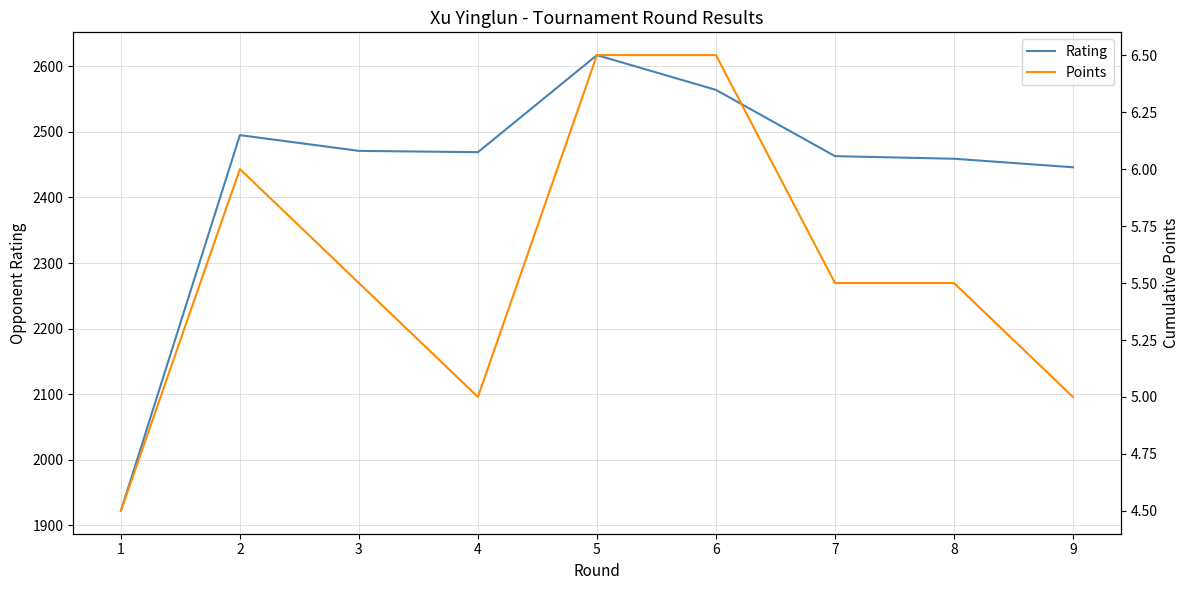

Reading right to left, list all the values displayed in this chart.

Rating: 2446.0	2459.0	2463.0	2564.0	2617.0	2469.0	2471.0	2495.0	1922.0
Points: 5.0	5.5	5.5	6.5	6.5	5.0	5.5	6.0	4.5